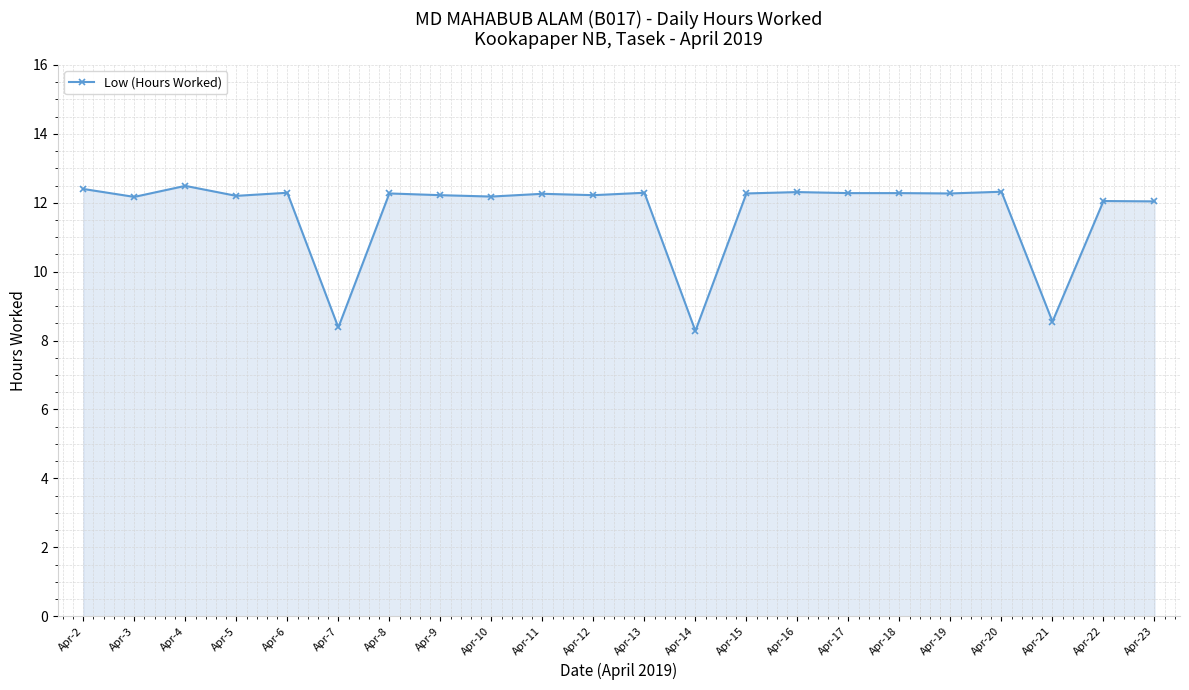

What is the value of the 6th point from the left?

8.4